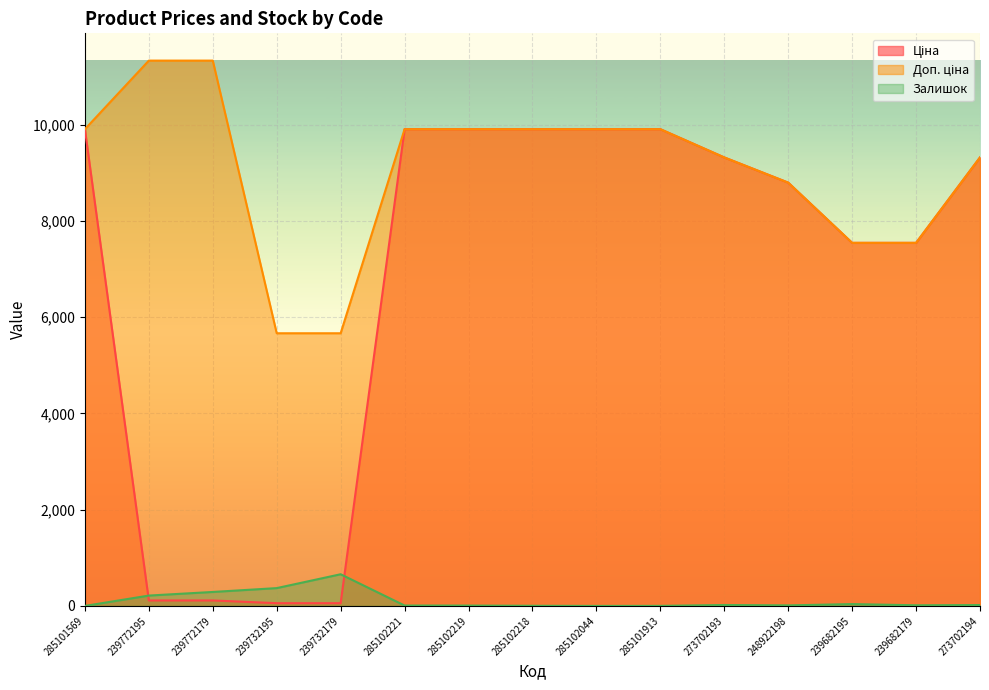

Does the chart display data point markers on the line(s)?

No